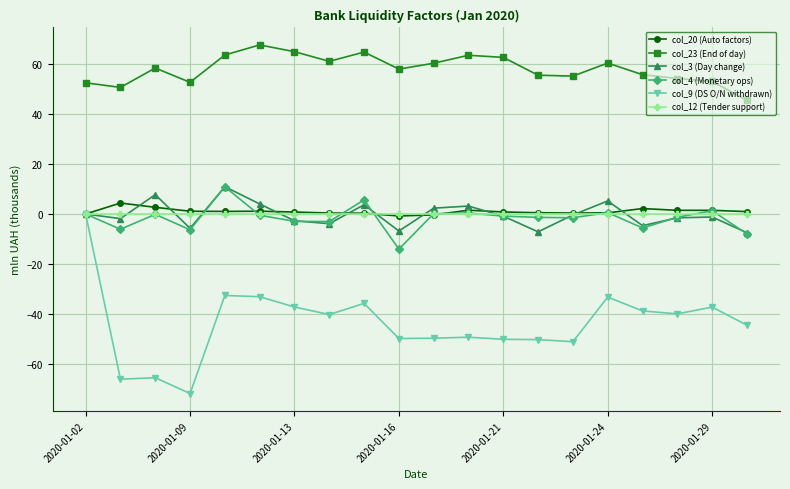

What is the maximum value shown in the chart?

67.6